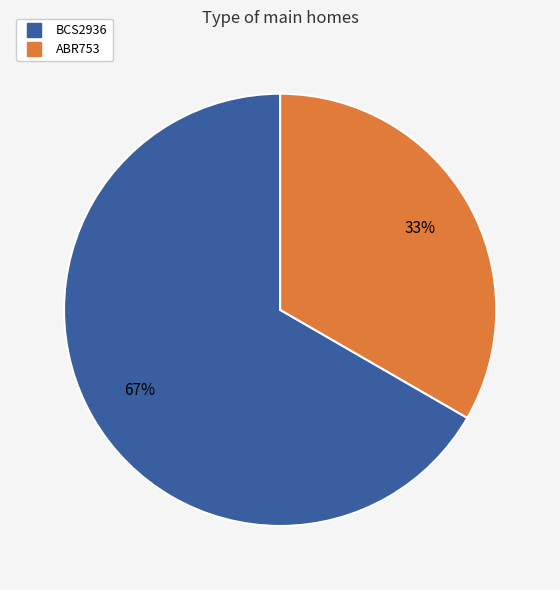

How many slices are in this pie chart?

2